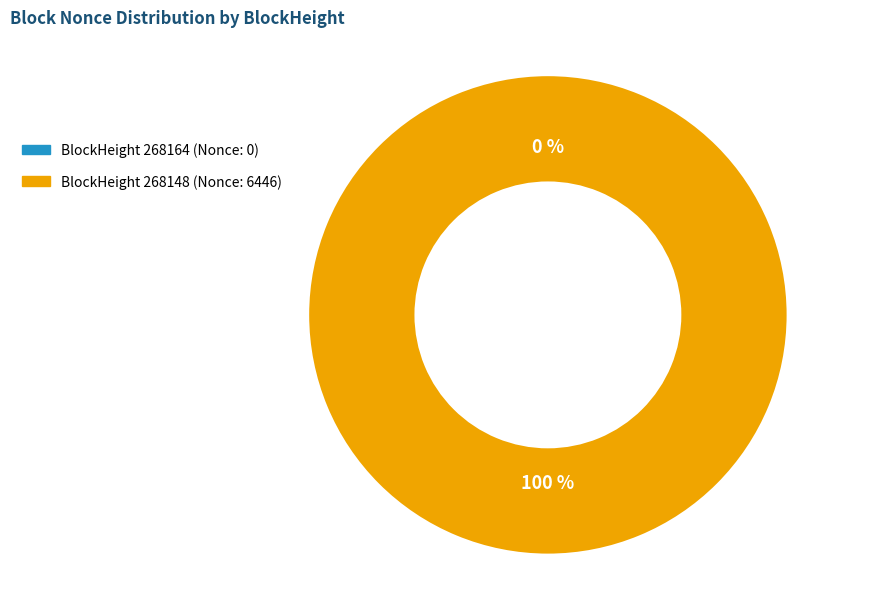

Between 268148 and 268164, which is larger?

268148